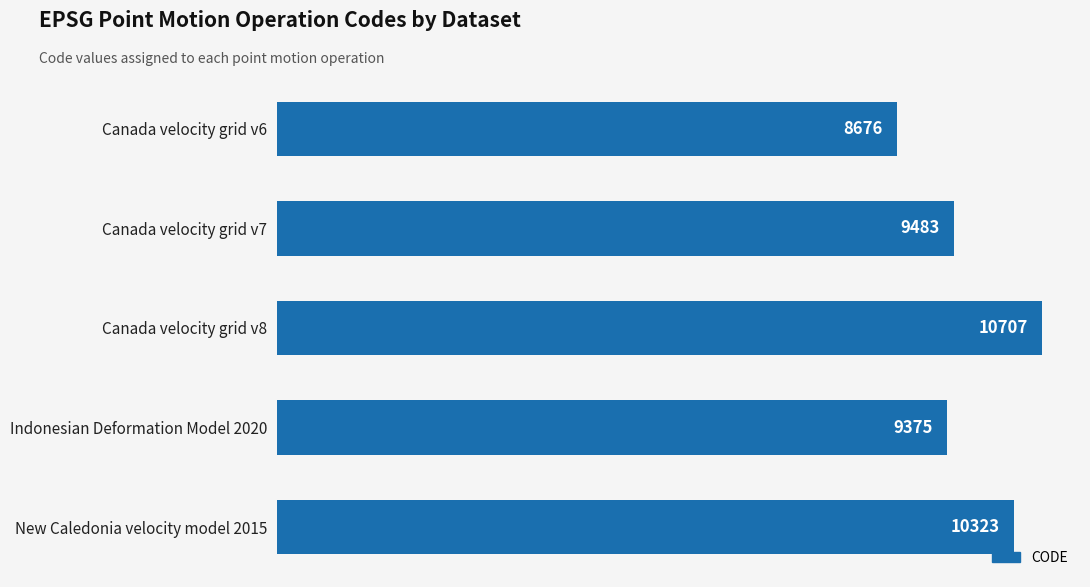

What is the difference between the maximum and second lowest values?

1332